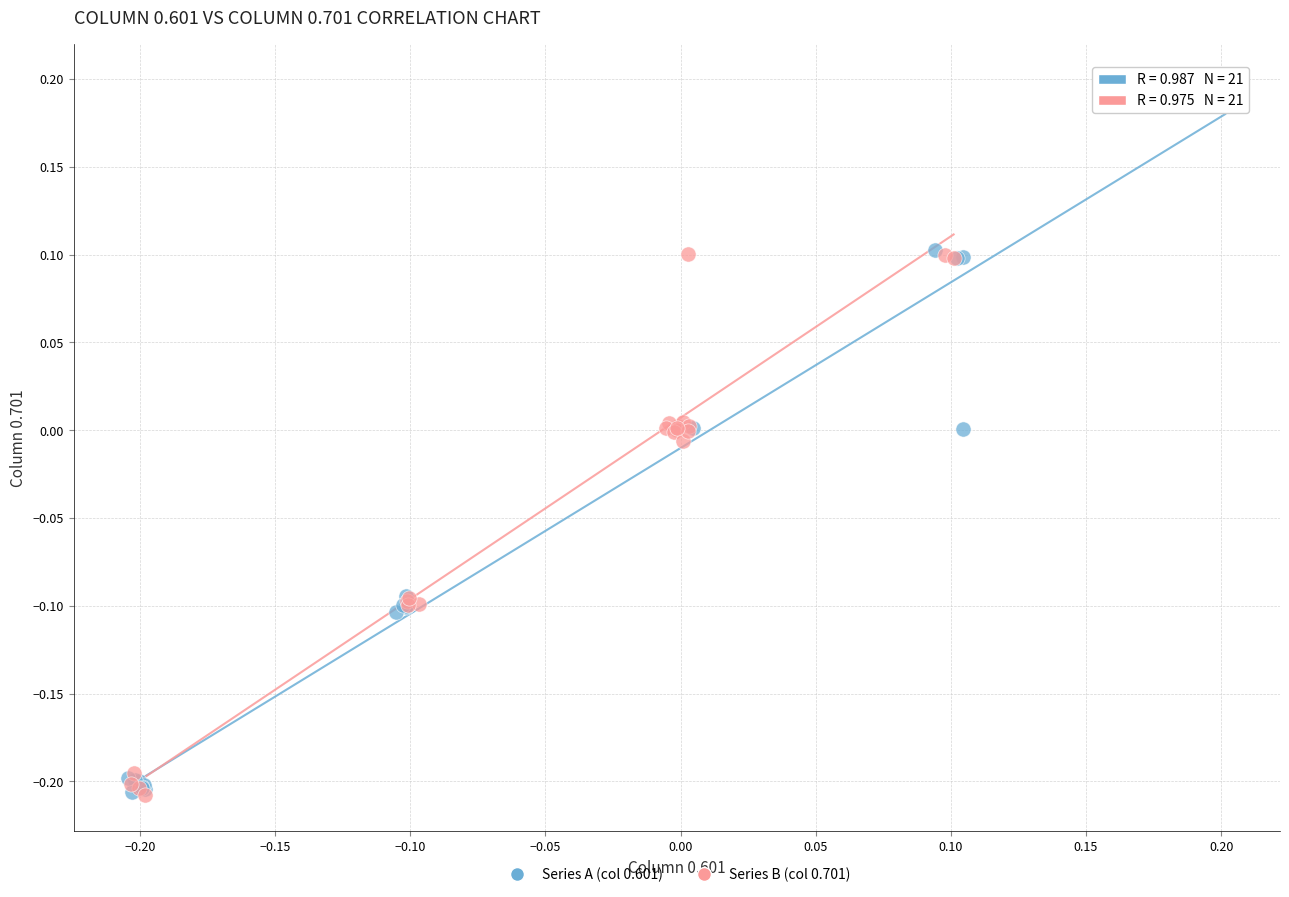

Which series has the widest spread of Y values?

Series A (col 0.601)